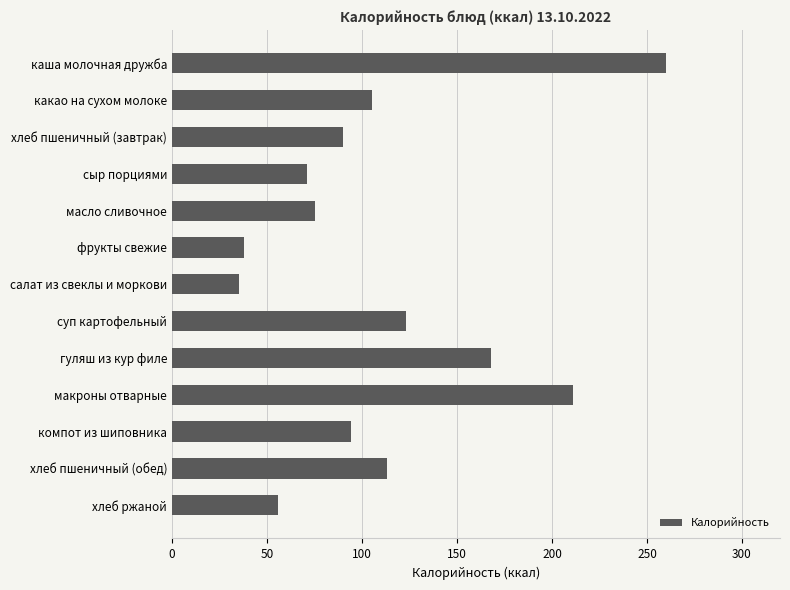

What is the maximum value shown in the chart?

260.0